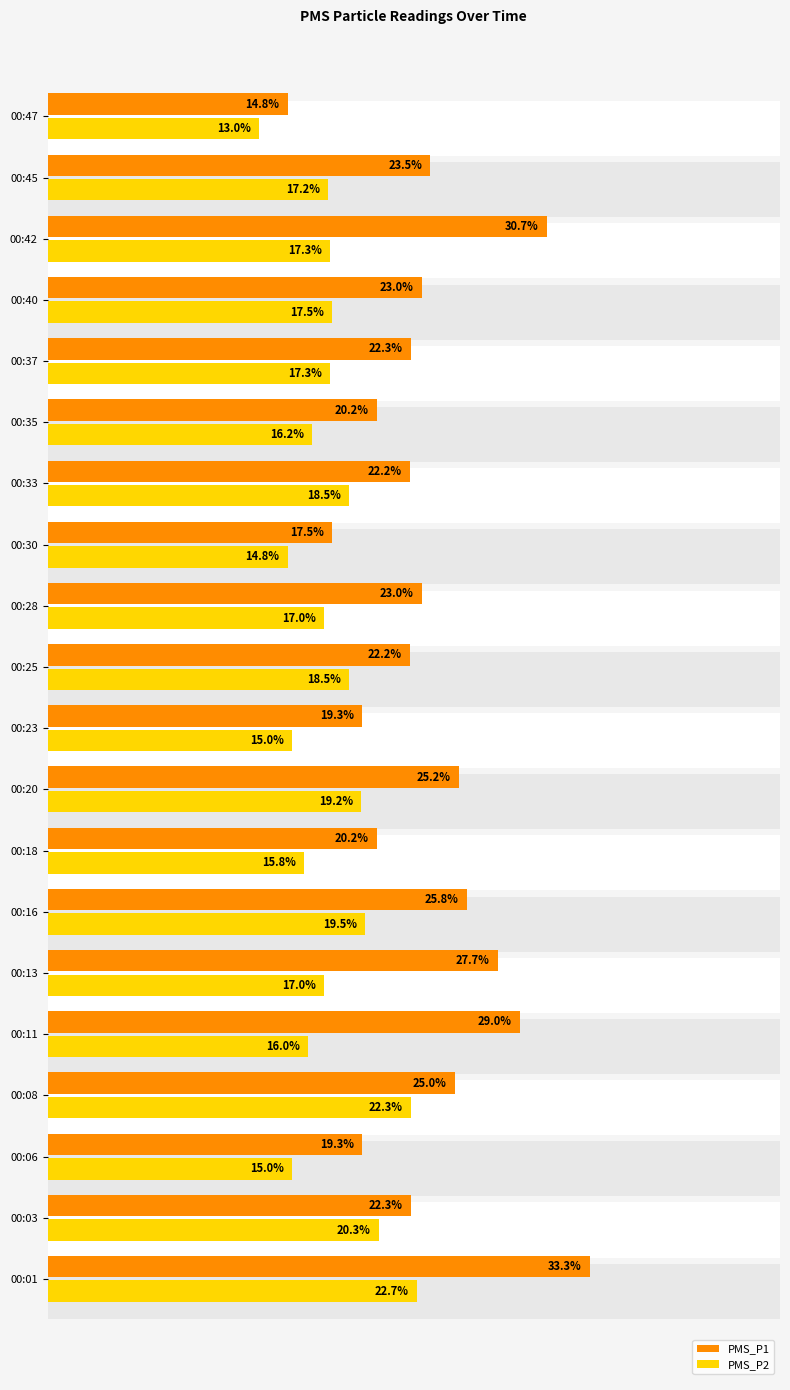

Is the value of PMS_P1 at 00:01 greater than the value of PMS_P2 at 00:11?

Yes